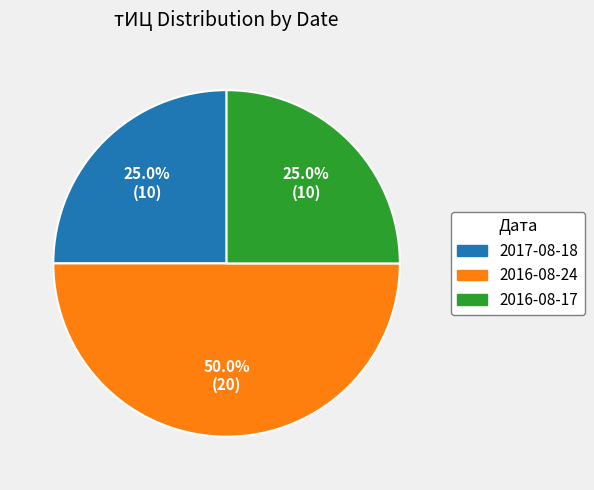

Count the number of slices in the pie.

3